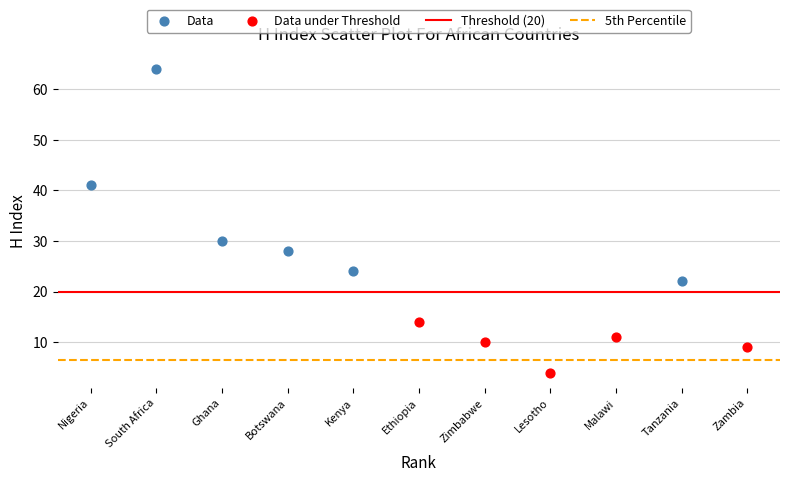

Which series has the largest Y range (max minus min)?

Data